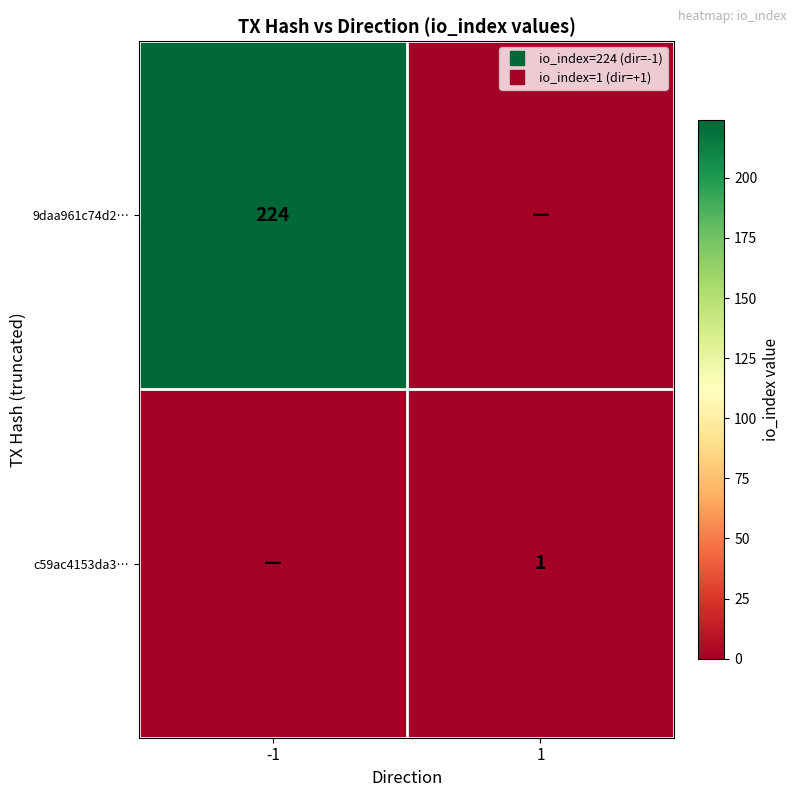

Which has a higher value, -1 or 1?

-1